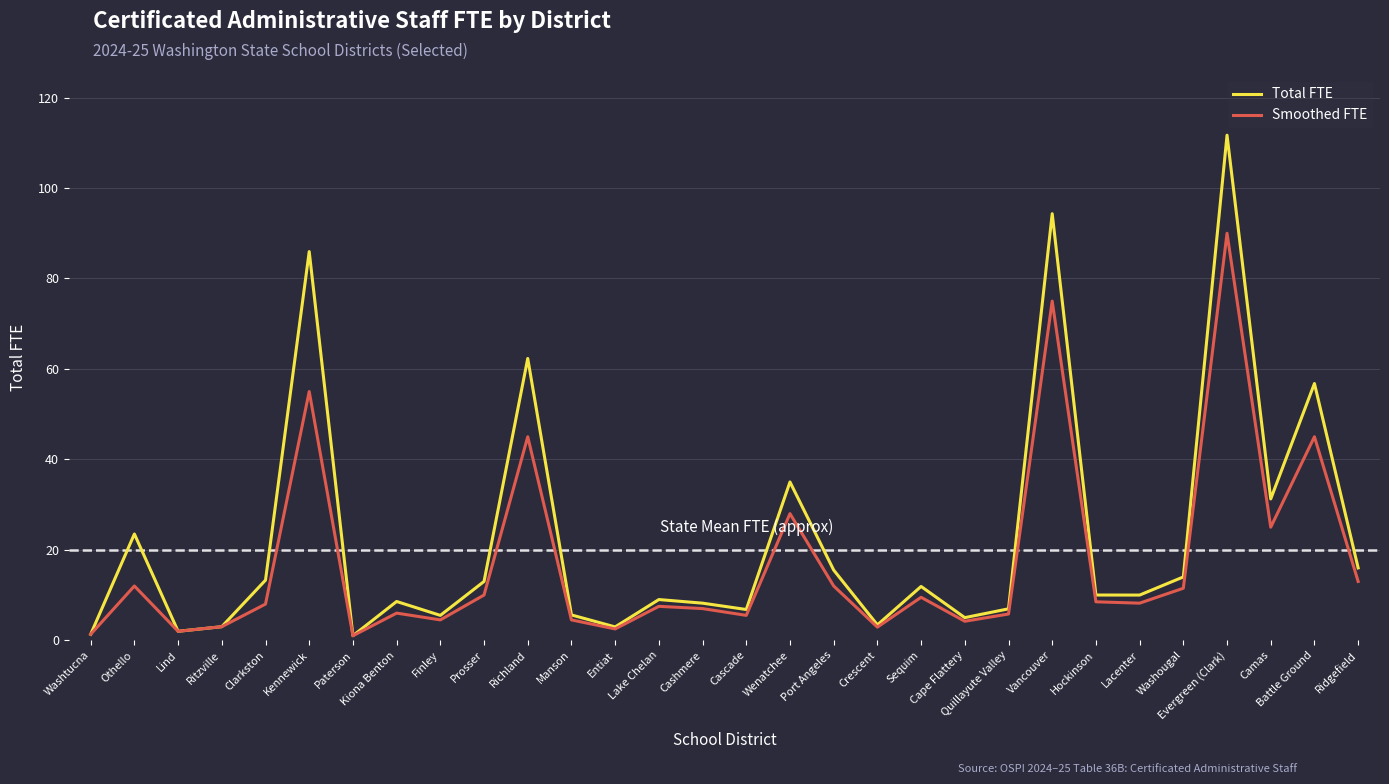

Rank the series by their maximum value, from highest to lowest.

Total FTE, Smoothed FTE